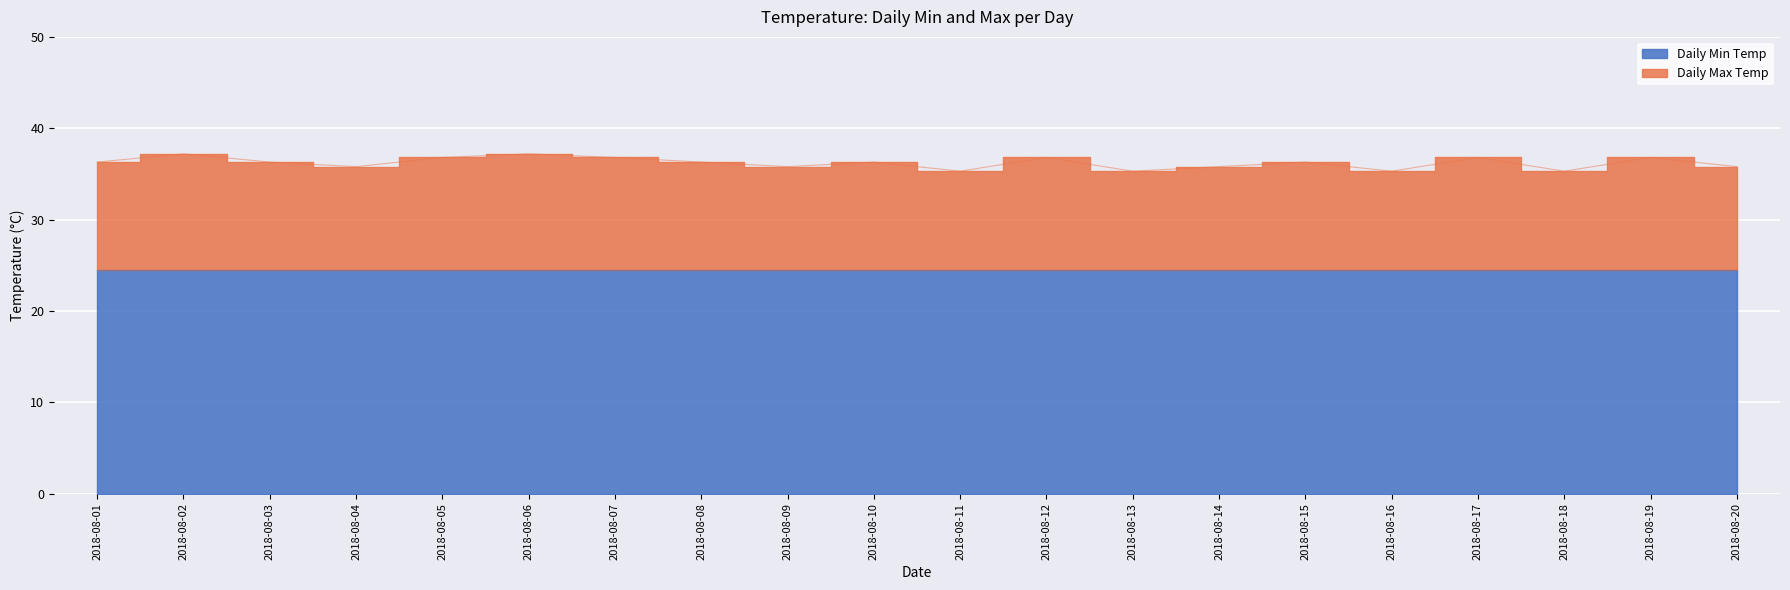

Rank the categories by value from lowest to highest.

2018-08-11, 2018-08-13, 2018-08-16, 2018-08-18, 2018-08-04, 2018-08-09, 2018-08-14, 2018-08-20, 2018-08-01, 2018-08-03, 2018-08-08, 2018-08-10, 2018-08-15, 2018-08-05, 2018-08-07, 2018-08-12, 2018-08-17, 2018-08-19, 2018-08-02, 2018-08-06